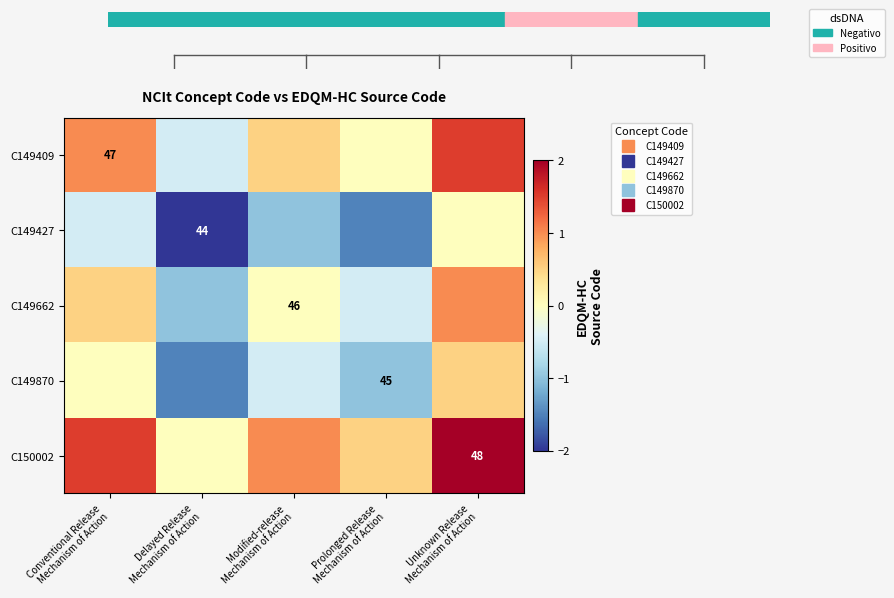

The value of C149427 at Modified-release Mechanism of Action is -0.4. True or false?

False